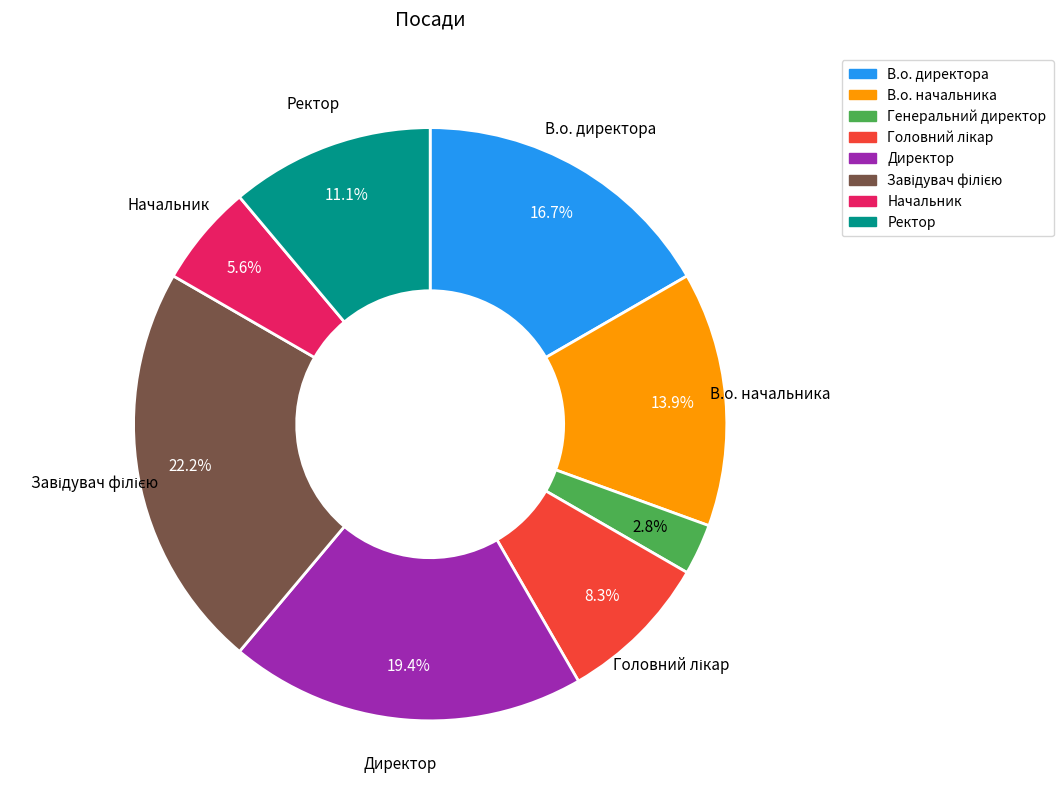

Does Начальник account for over 50% of the chart?

No